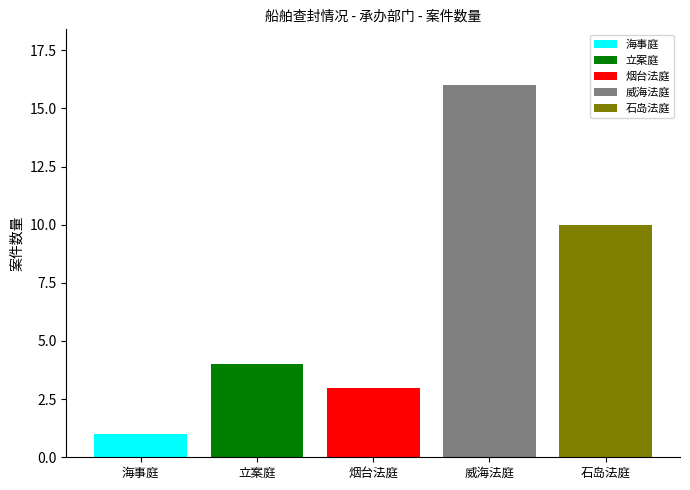

What is the lowest value of the 烟台法庭 series?

3